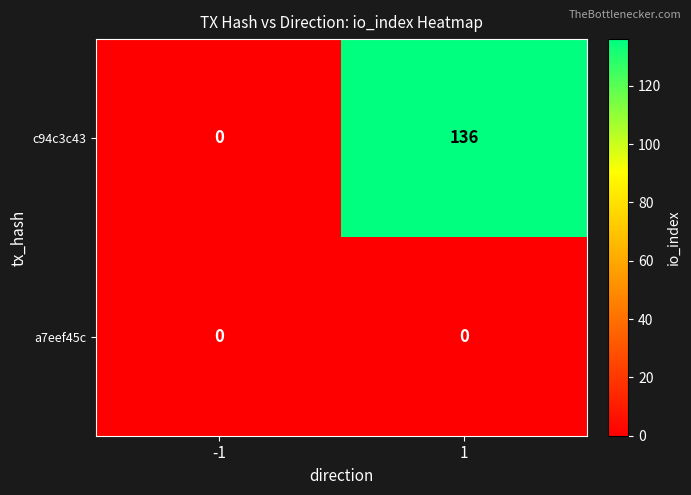

What is the greatest value displayed?

136